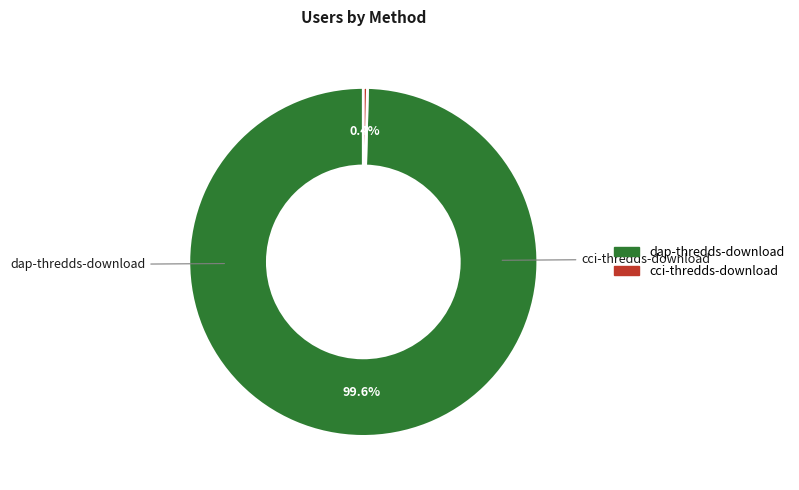

Combined, what portion of the pie is dap-thredds-download and cci-thredds-download?

100.0%